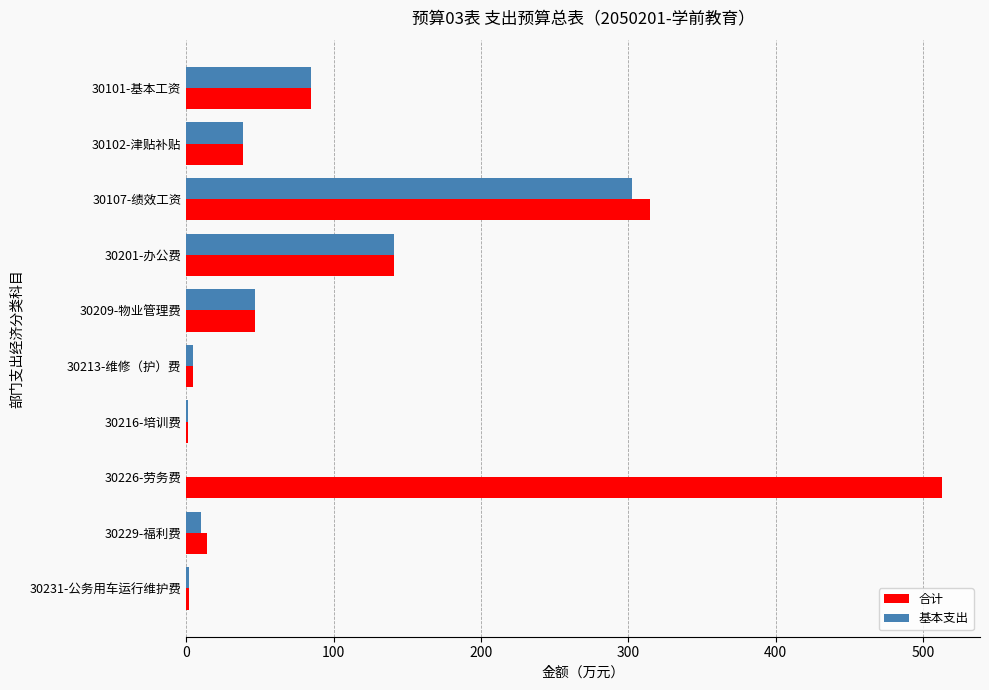

Is the value of 合计 at 30201-办公费 greater than the value of 基本支出 at 30101-基本工资?

Yes